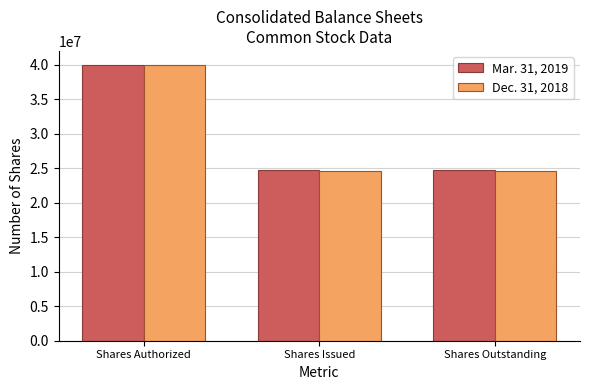

True or false: Mar. 31, 2019 has a value of 24700000 at Shares Outstanding.

True